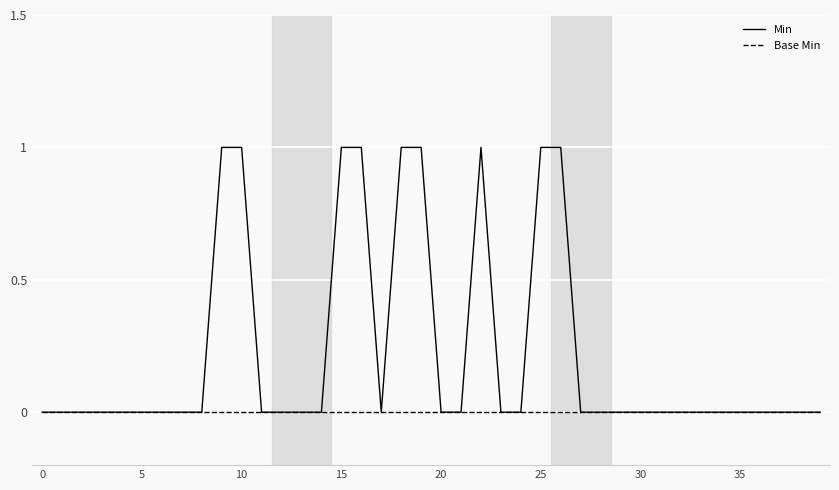

Rank the series by their maximum value, from lowest to highest.

Base Min, Min